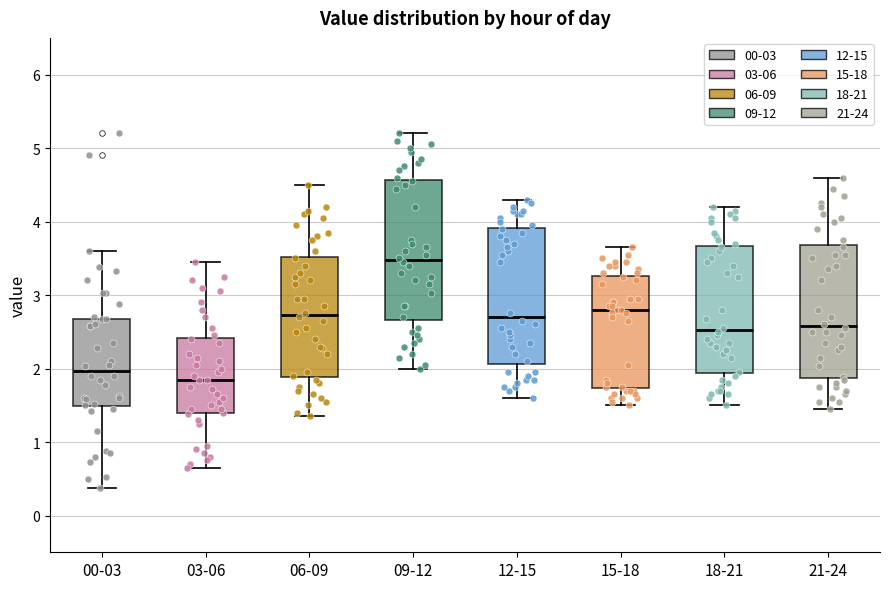

Reading left to right, read every box against the y-axis: the position of its median line, the range the box covers, and the ends of its whiskers. The values are not printed on the chart, so give them approximately, as read against the axis.

00-03: median 2.0, box 1.5 to 2.7, whiskers 0.4 to 3.6
03-06: median 1.9, box 1.4 to 2.4, whiskers 0.7 to 3.5
06-09: median 2.7, box 1.9 to 3.5, whiskers 1.4 to 4.5
09-12: median 3.5, box 2.7 to 4.6, whiskers 2.0 to 5.2
12-15: median 2.7, box 2.1 to 3.9, whiskers 1.6 to 4.3
15-18: median 2.8, box 1.7 to 3.3, whiskers 1.5 to 3.7
18-21: median 2.5, box 1.9 to 3.7, whiskers 1.5 to 4.2
21-24: median 2.6, box 1.9 to 3.7, whiskers 1.5 to 4.6